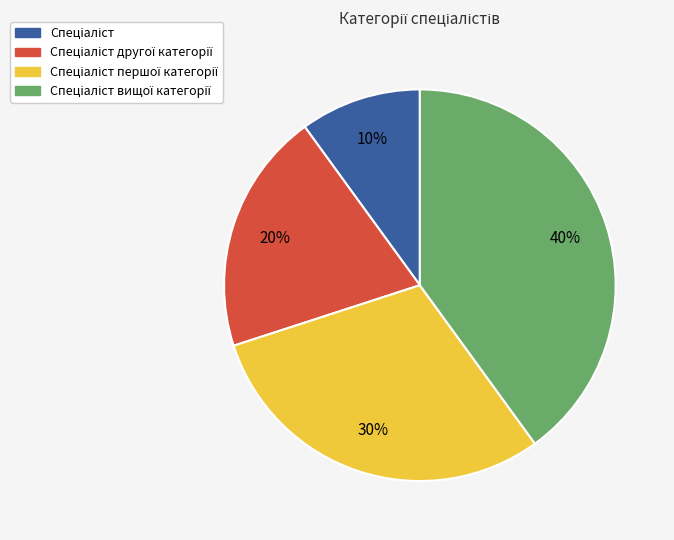

Does any single category account for the majority?

No